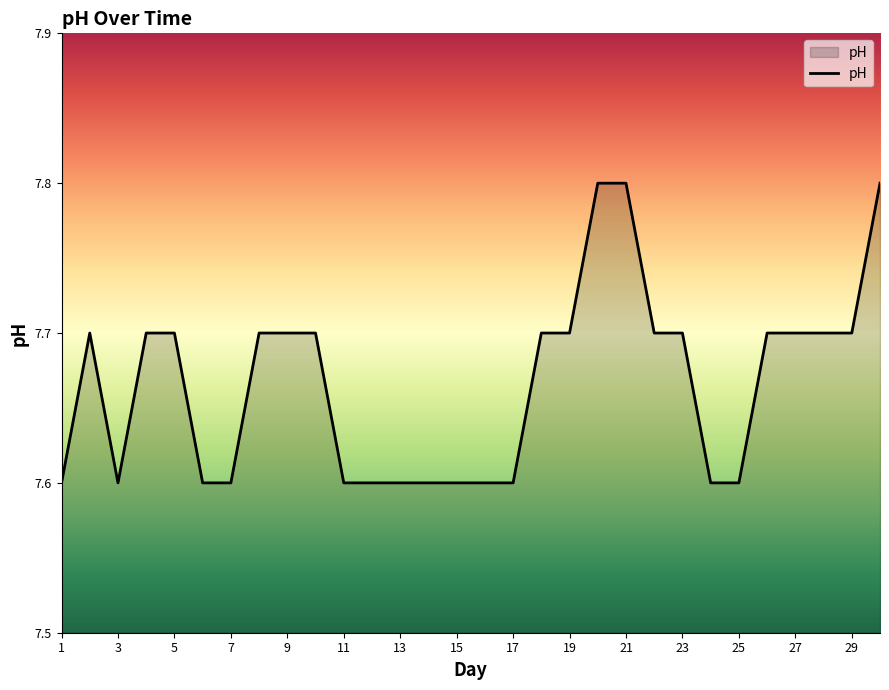

What is the minimum value shown in the chart?

7.6